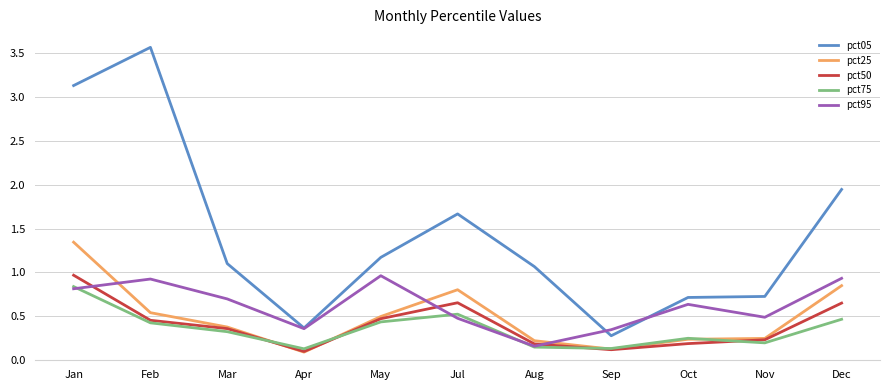

At which category does pct50 reach its first local valley?

Apr